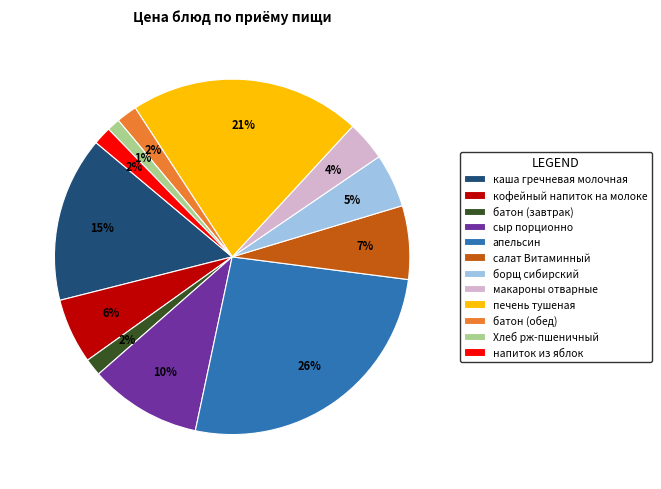

To the nearest percent, what is the average slice percentage?

8%